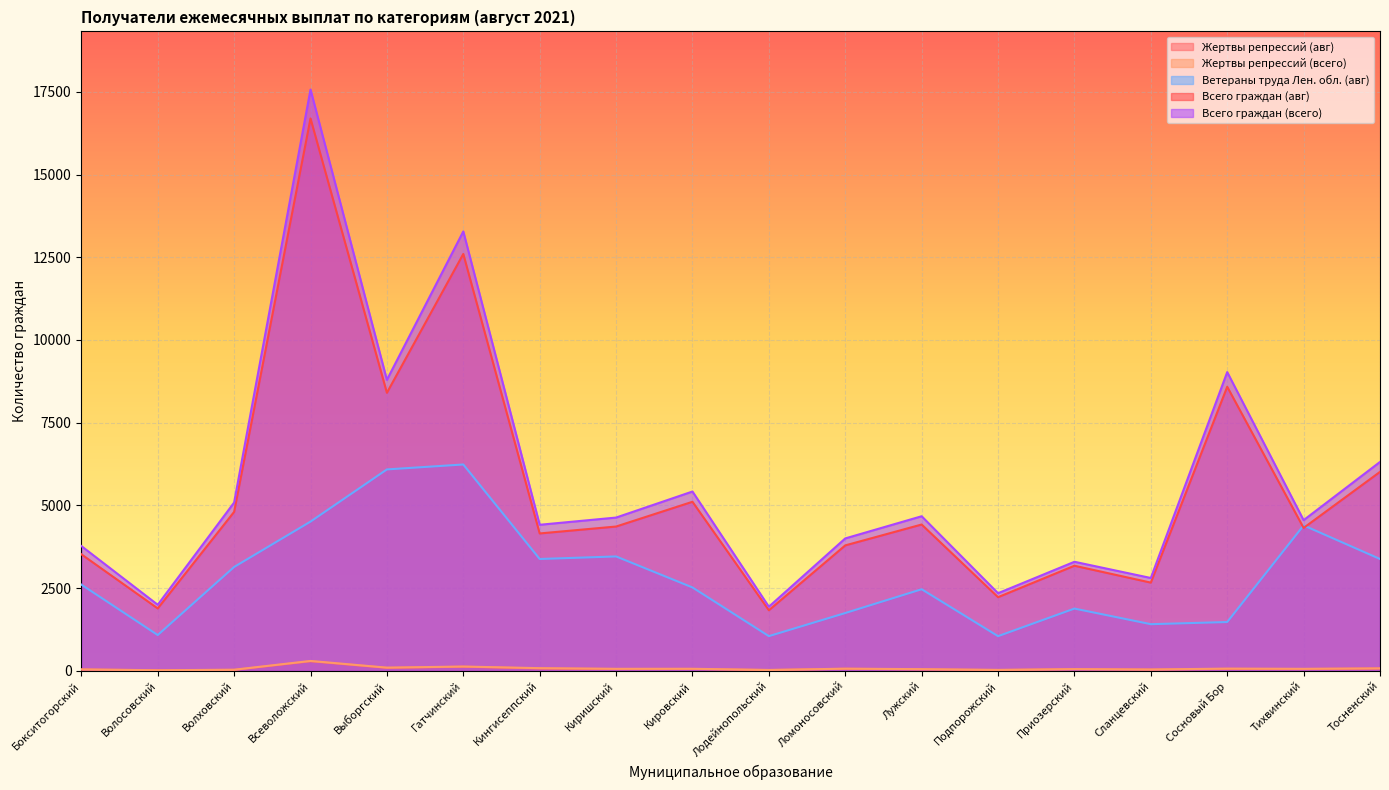

Reading right to left, transcribe all the data shown in this chart.

Жертвы репрессий (авг): Тосненский=74	Тихвинский=56	Сосновый Бор=61	Сланцевский=40	Приозерский=53	Подпорожский=26	Лужский=46	Ломоносовский=65	Лодейнопольский=25	Кировский=59	Киришский=57	Кингисеппский=74	Гатчинский=126	Выборгский=92	Всеволожский=291	Волховский=31	Волосовский=20	Бокситогорский=42
Жертвы репрессий (всего): Тосненский=76	Тихвинский=63	Сосновый Бор=69	Сланцевский=43	Приозерский=54	Подпорожский=31	Лужский=53	Ломоносовский=67	Лодейнопольский=29	Кировский=64	Киришский=63	Кингисеппский=83	Гатчинский=132	Выборгский=99	Всеволожский=301	Волховский=36	Волосовский=20	Бокситогорский=46
Всего граждан (авг): Тосненский=6015	Тихвинский=4321	Сосновый Бор=8587	Сланцевский=2668	Приозерский=3178	Подпорожский=2228	Лужский=4424	Ломоносовский=3793	Лодейнопольский=1833	Кировский=5111	Киришский=4363	Кингисеппский=4154	Гатчинский=12600	Выборгский=8405	Всеволожский=16695	Волховский=4806	Волосовский=1888	Бокситогорский=3525
Ветераны труда Лен. обл. (авг): Тосненский=3382	Тихвинский=4397	Сосновый Бор=1477	Сланцевский=1412	Приозерский=1884	Подпорожский=1050	Лужский=2468	Ломоносовский=1749	Лодейнопольский=1051	Кировский=2522	Киришский=3459	Кингисеппский=3382	Гатчинский=6238	Выборгский=6089	Всеволожский=4512	Волховский=3141	Волосовский=1084	Бокситогорский=2608
Всего граждан (всего): Тосненский=6315	Тихвинский=4556	Сосновый Бор=9030	Сланцевский=2808	Приозерский=3298	Подпорожский=2348	Лужский=4674	Ломоносовский=4004	Лодейнопольский=1940	Кировский=5421	Киришский=4634	Кингисеппский=4416	Гатчинский=13281	Выборгский=8795	Всеволожский=17569	Волховский=5088	Волосовский=1999	Бокситогорский=3774